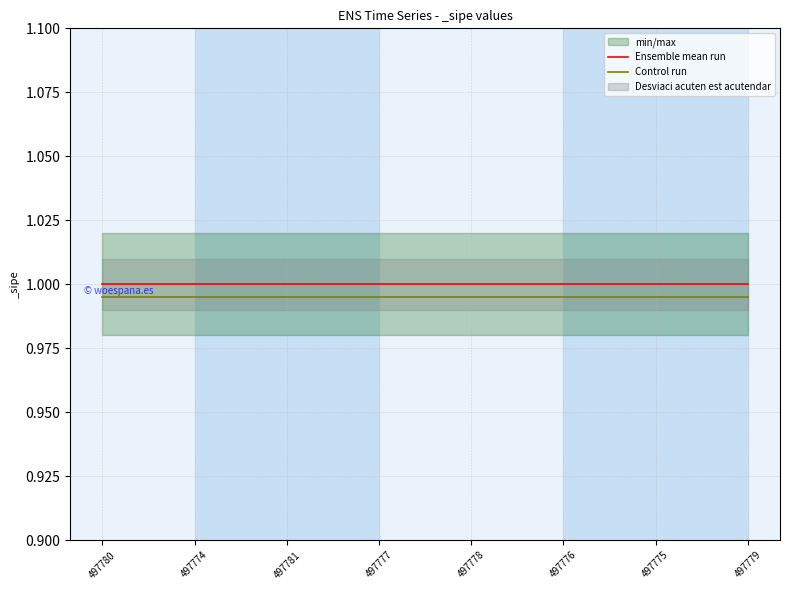

Between 497777 and 497775, which series saw the biggest shift?

Ensemble mean run